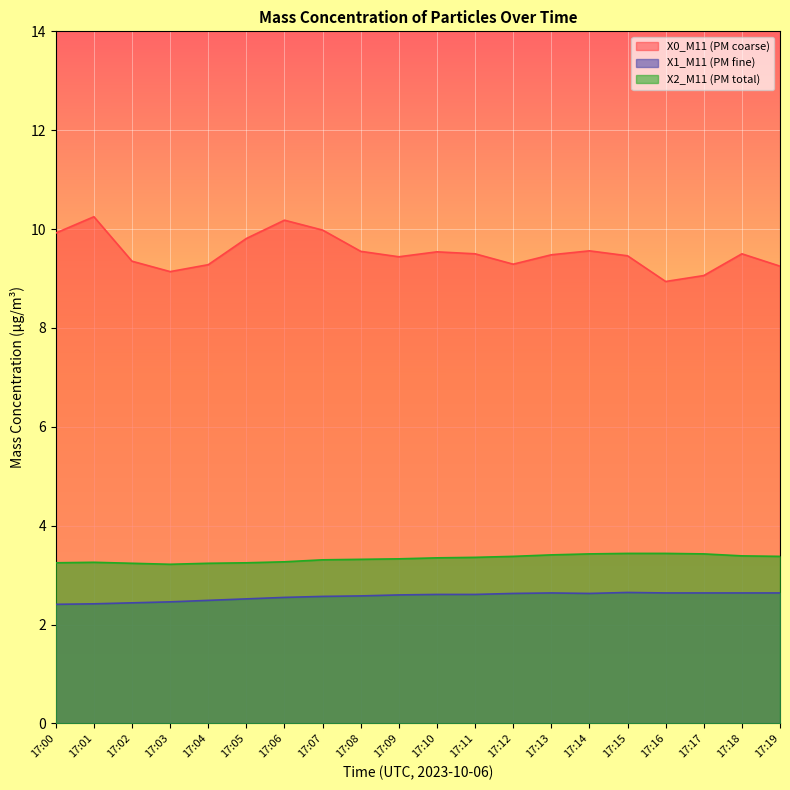

At how many categories does at least one series exceed 6?

20